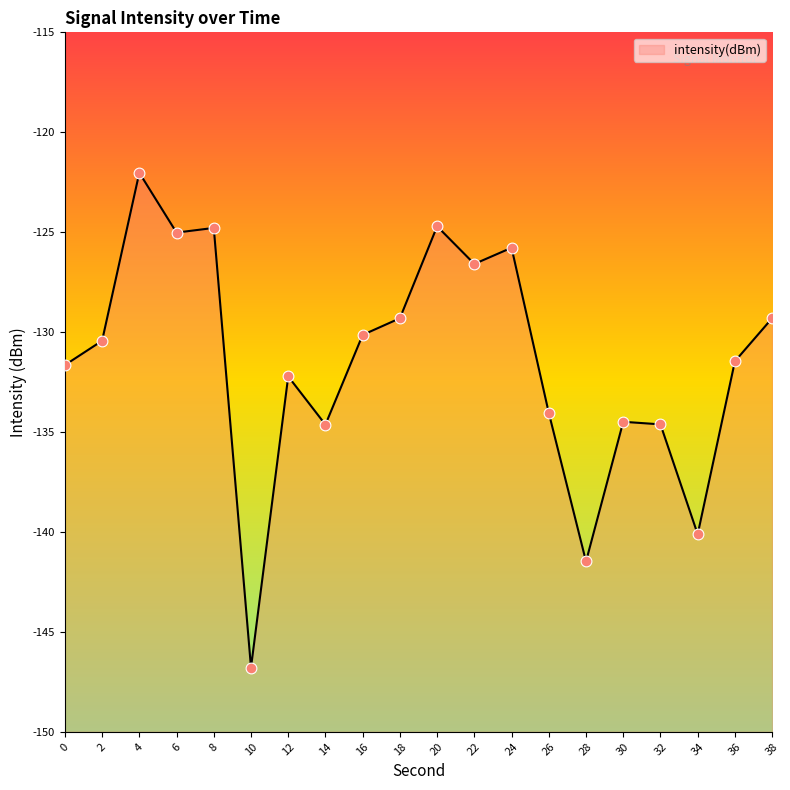

Which has a higher value, 32 or 4?

4